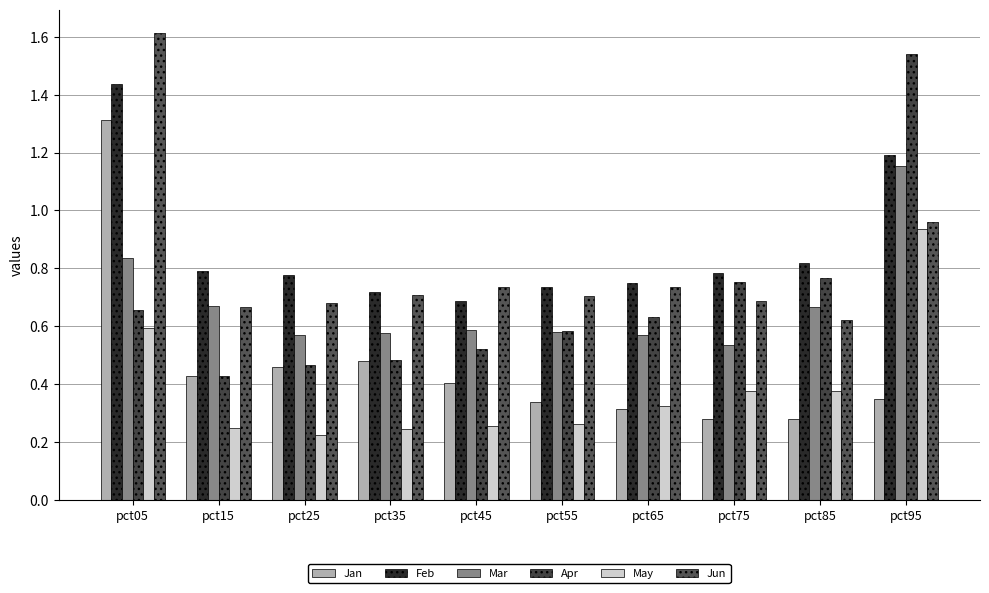

Between pct65 and pct95, which series saw the biggest shift?

Apr